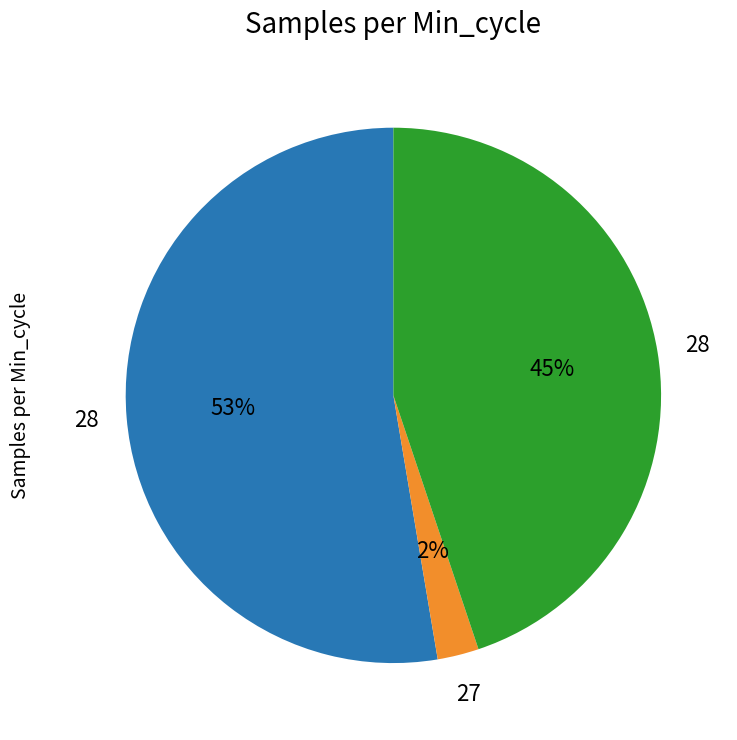

To the nearest percent, what is the average slice percentage?

33%